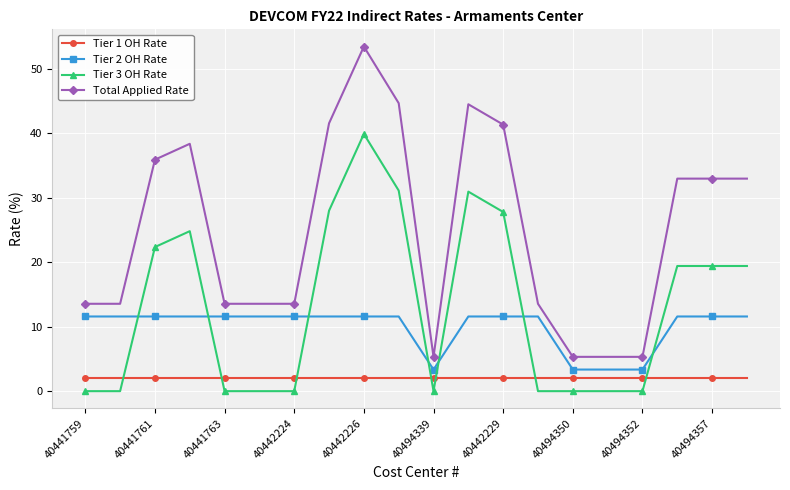

What are all the series names shown in the legend?

Tier 1 OH Rate, Tier 2 OH Rate, Tier 3 OH Rate, Total Applied Rate